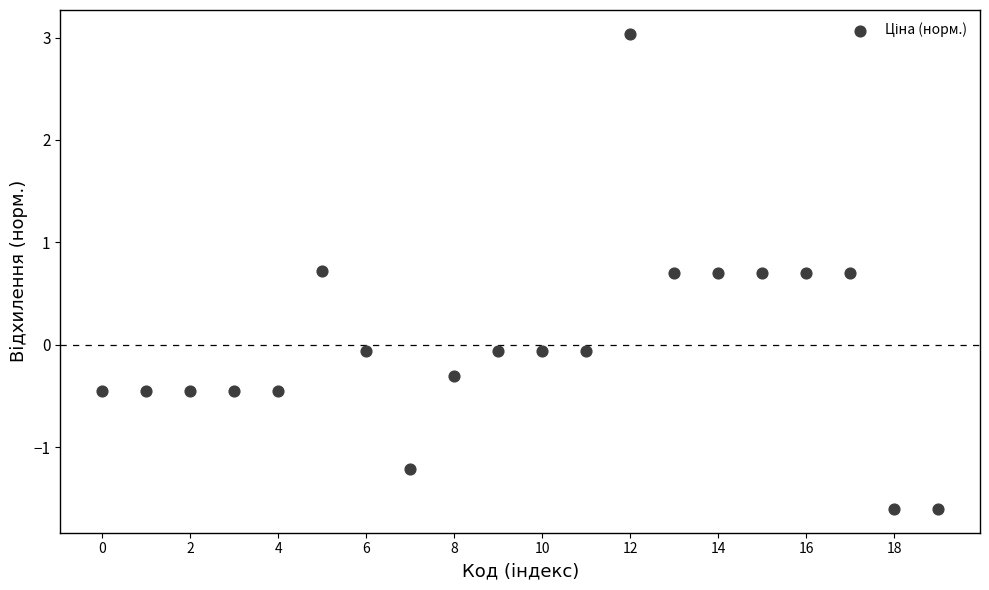

What is the range of Y values (max minus min)?

4.6